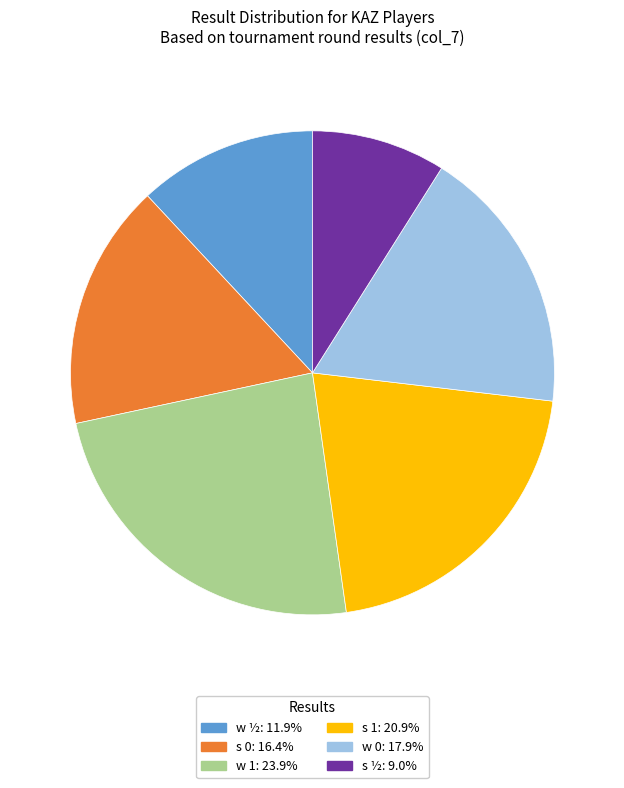

How many segments does this pie chart have?

6